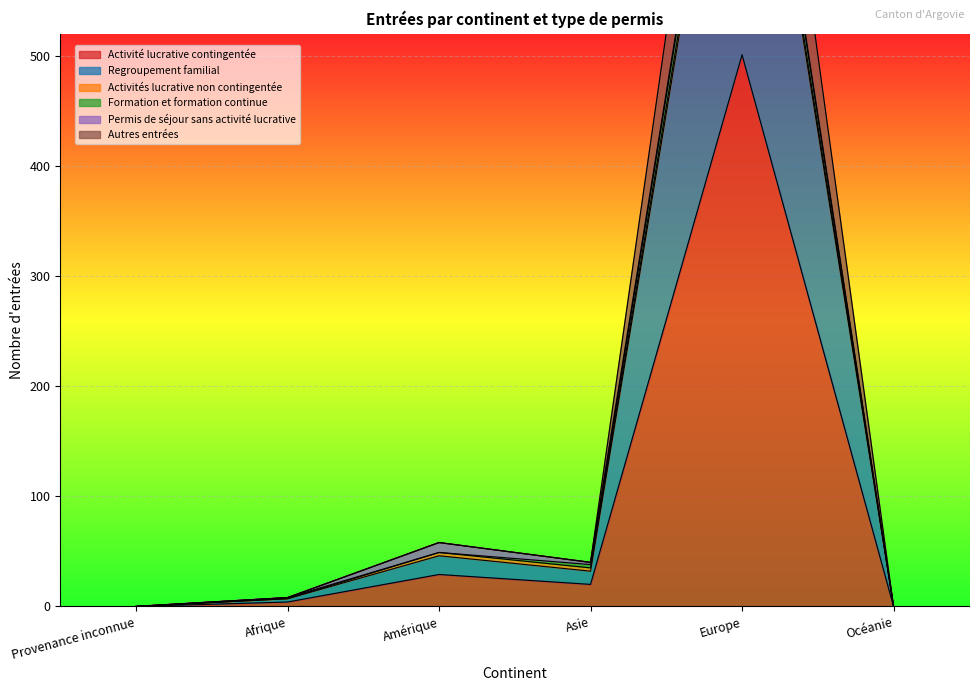

The Activité lucrative contingentée series shows 296 at Océanie. True or false?

False